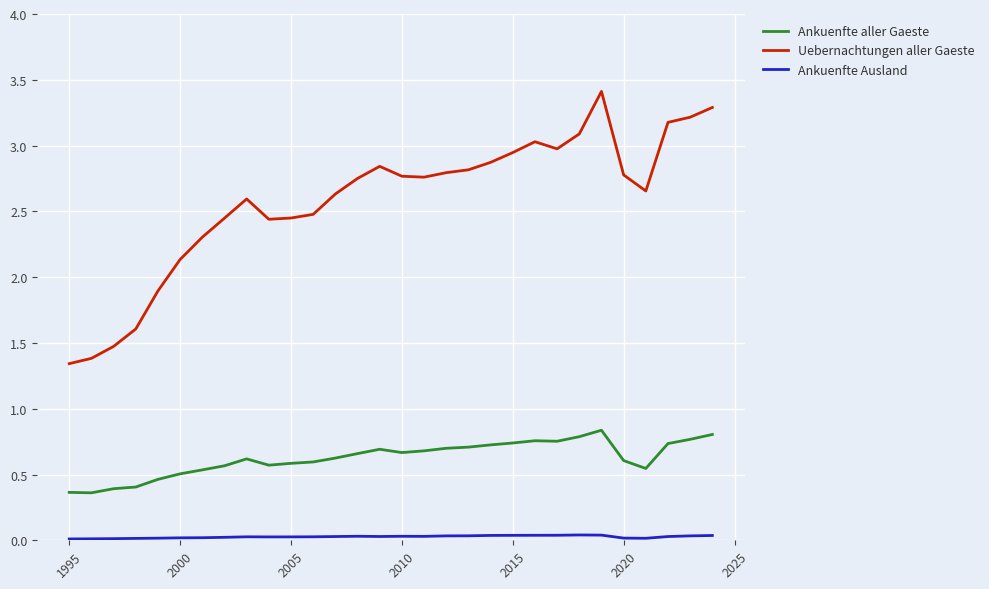

Which series has the largest range (max minus min)?

Uebernachtungen aller Gaeste